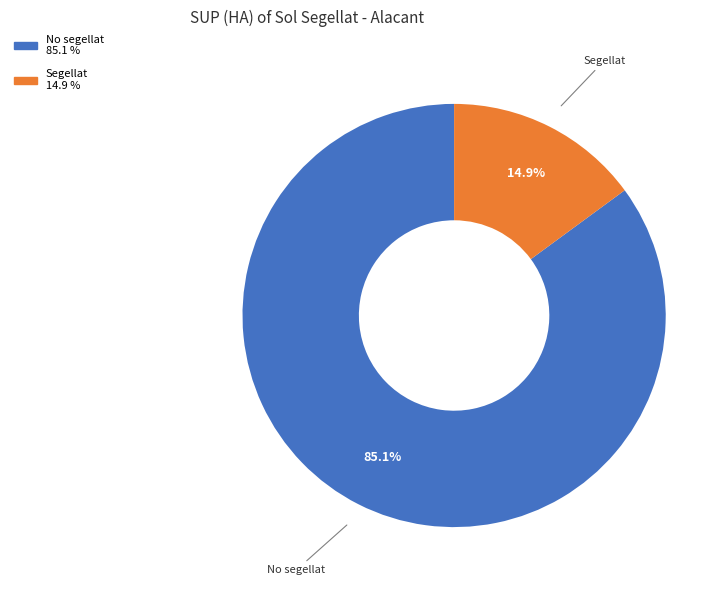

Does any single category account for the majority?

Yes